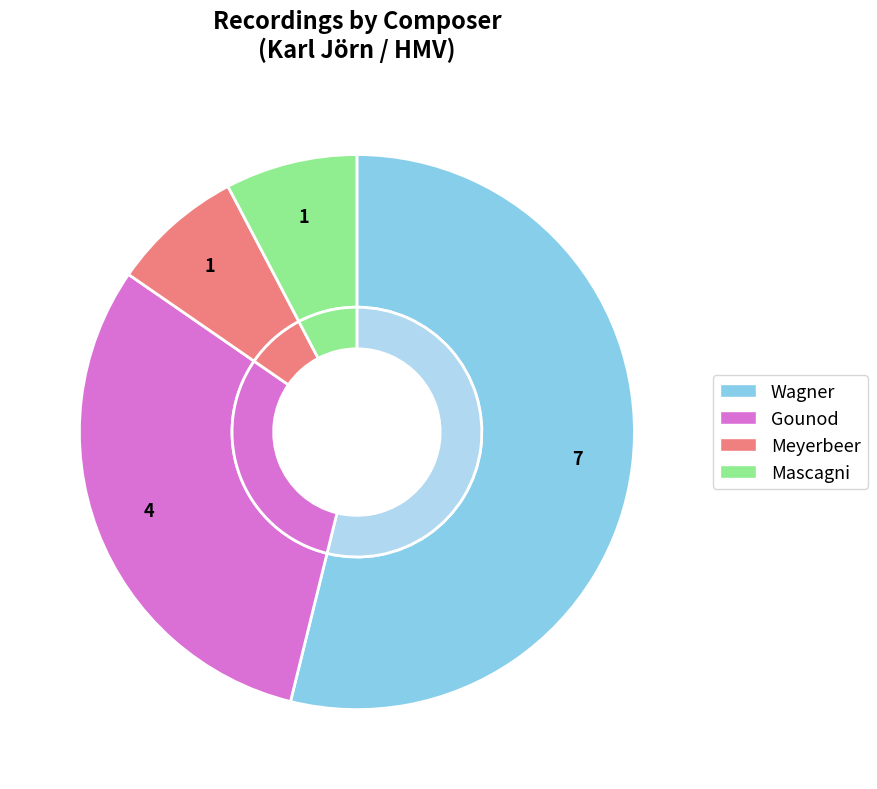

To the nearest percent, what is the combined percentage of Gounod and Wagner?

85%